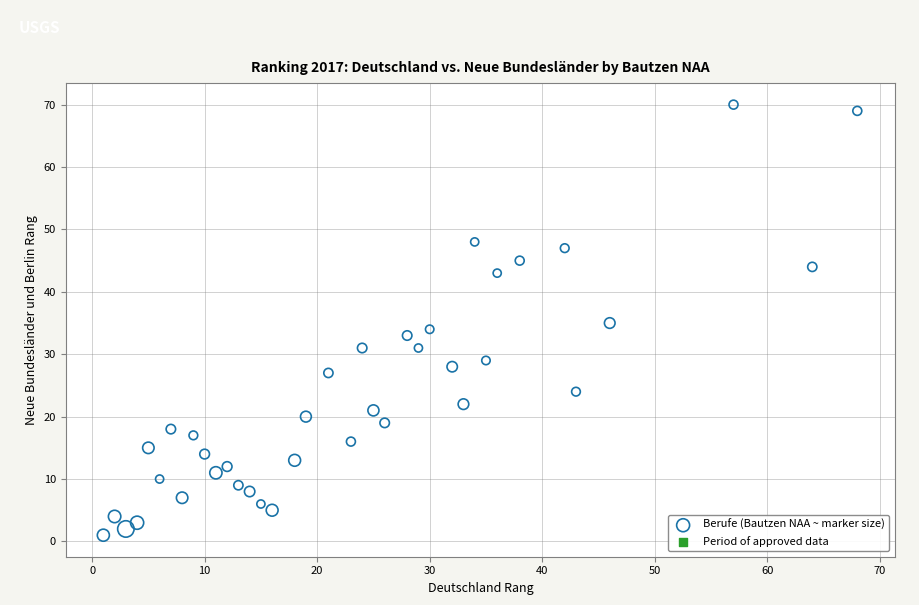

What is the range of Y values (max minus min)?

69